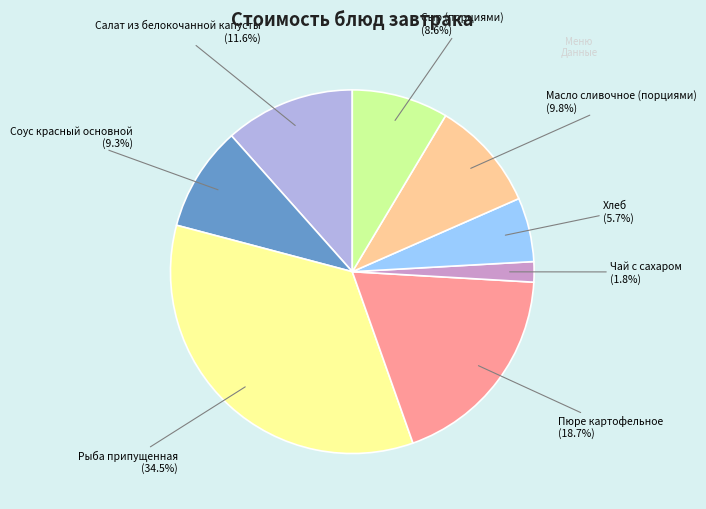

What percentage is NOT represented by Пюре картофельное?

81.3%